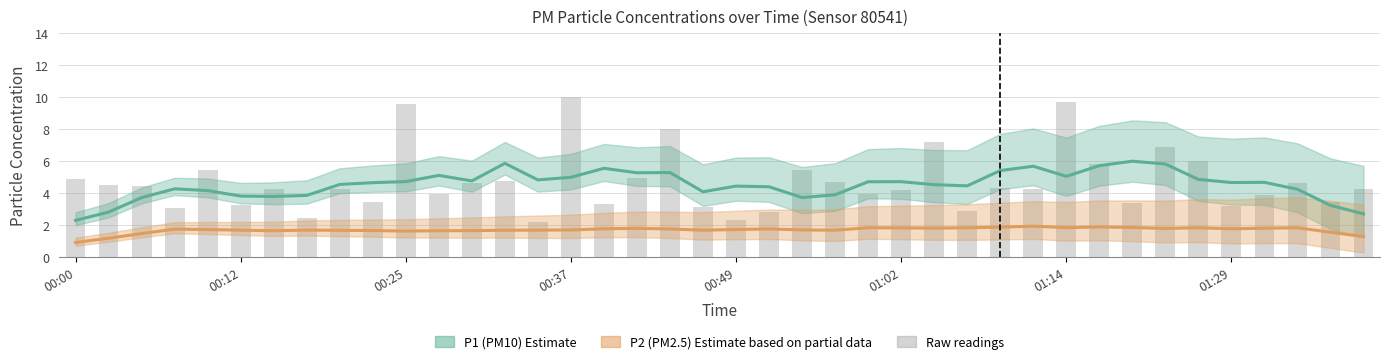

How many data points in P1 estimate are above 4?

30